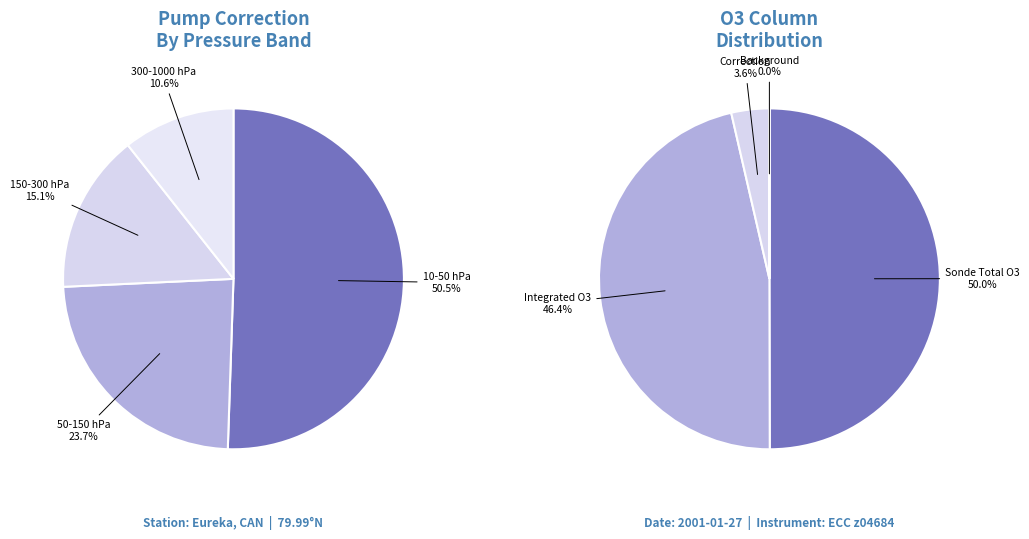

Is there a majority slice in this chart?

No